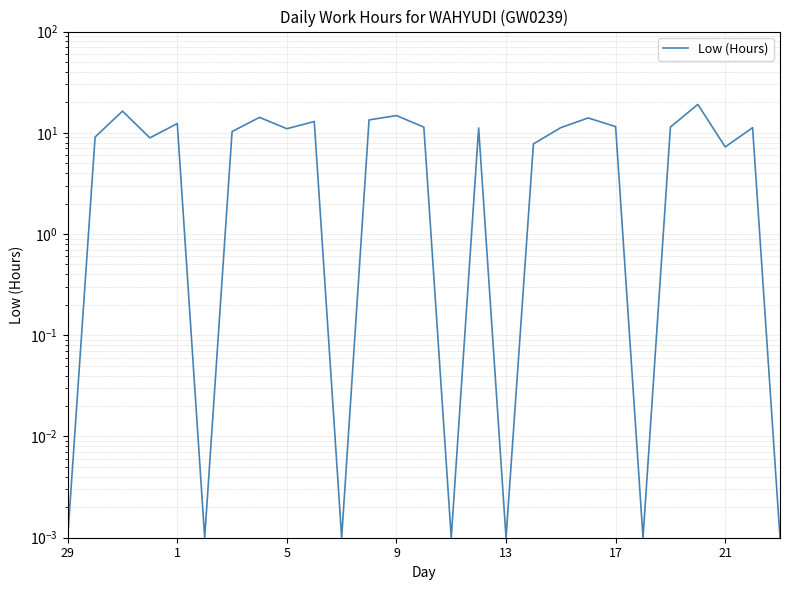

What is the change in value from 5 to 24?

-9.1